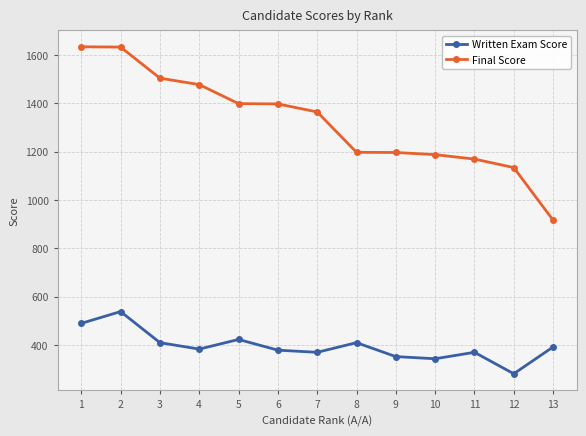

Where is the first local maximum for Written Exam Score?

2